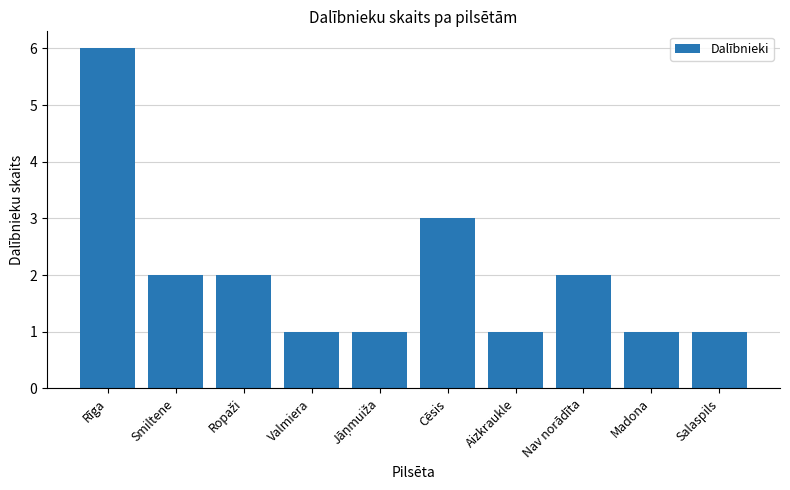

Where does the data first go above 2?

Rīga